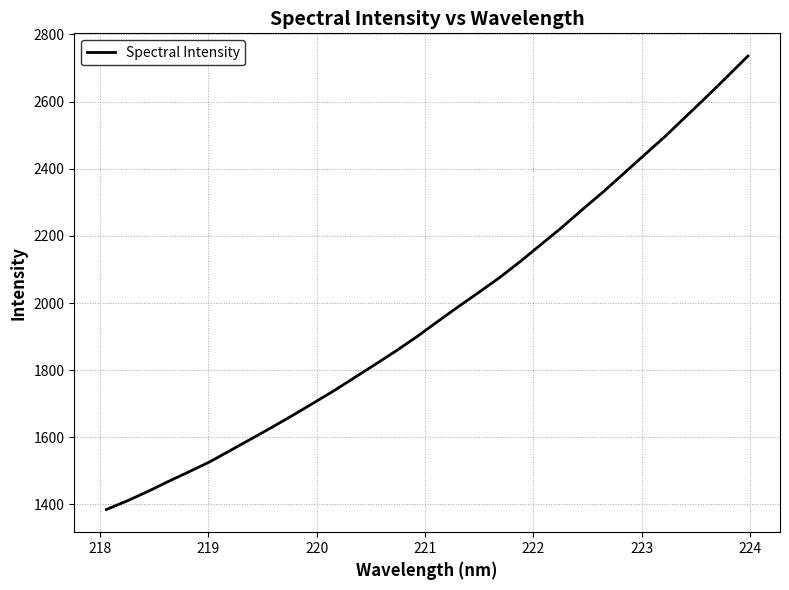

What is the difference between the maximum and minimum values?

1351.1